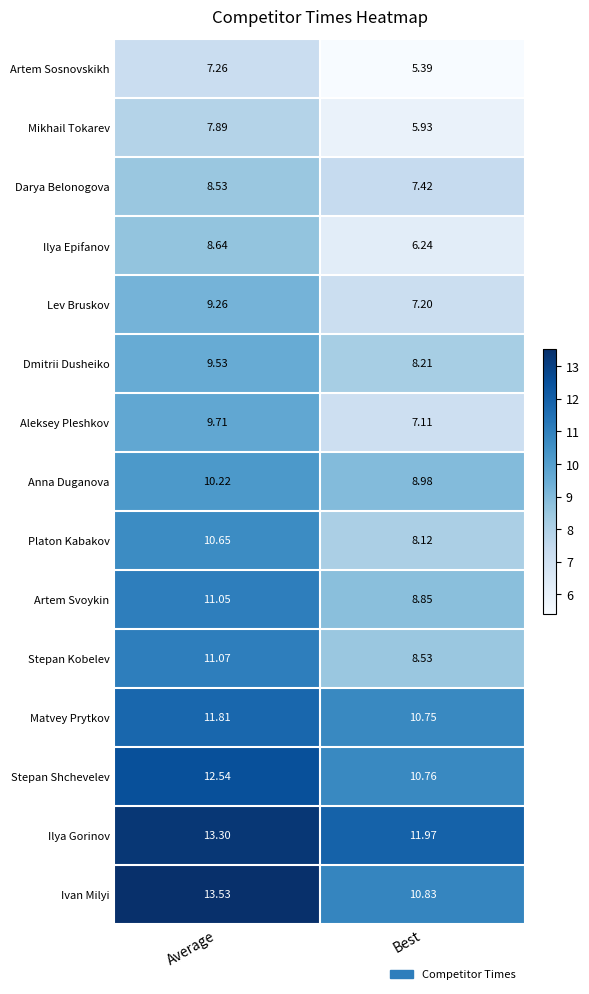

At which category is the sum across all series the highest?

Average